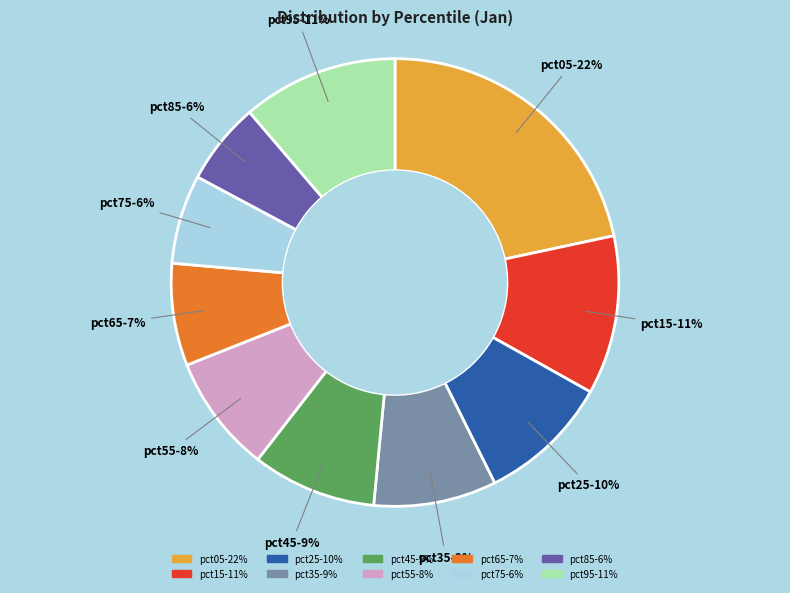

Between pct85 and pct55, which is larger?

pct55